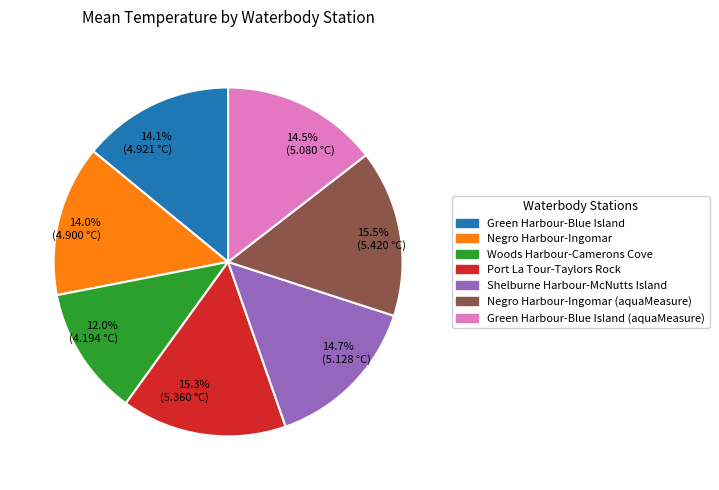

What is the total percentage of 14.5% (5.080 °C) and 15.3% (5.360 °C)?

29.8%